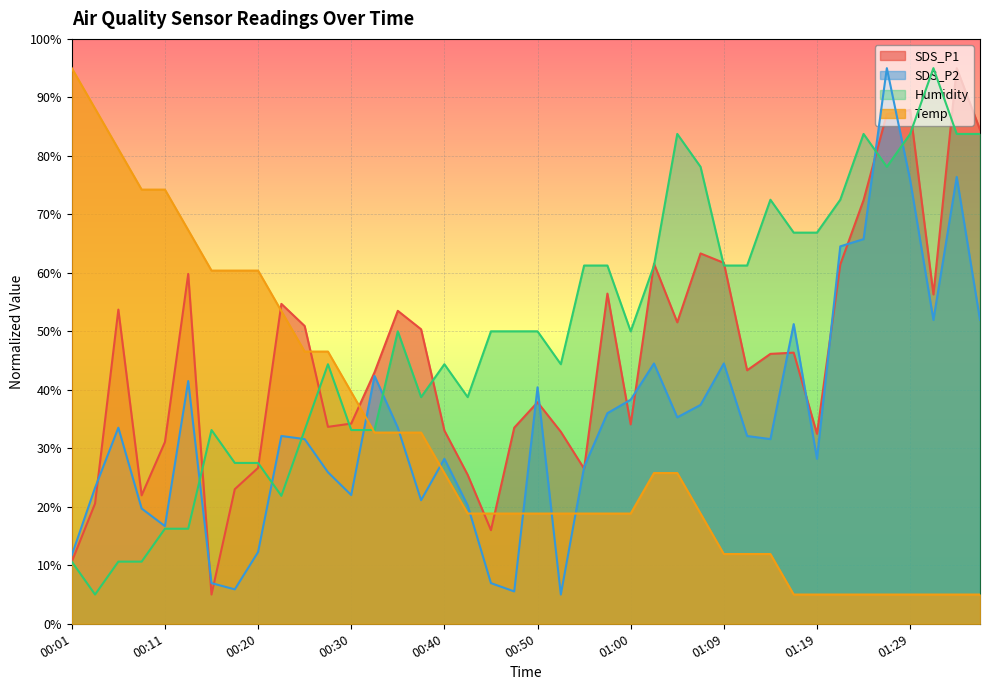

How many interior local valleys does the Humidity series have?

7